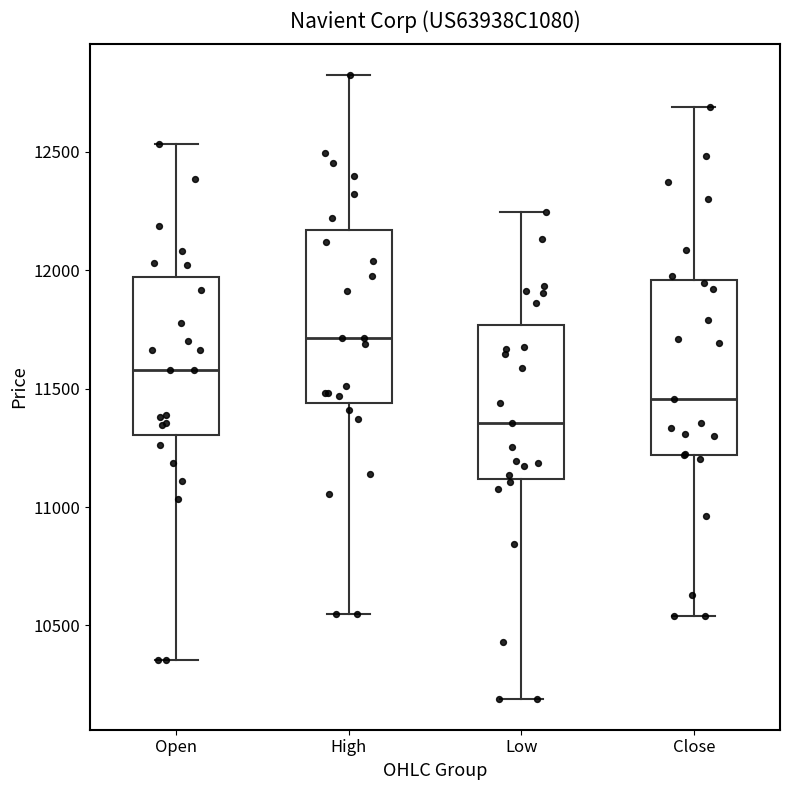

Reading left to right, transcribe this box plot: for each box, give where its median line is, the range the box spans, and where its two whiskers end, as read against the y-axis. The values are not printed on the chart, so give them approximately, as read against the axis.

Open: median 11600, box 11300 to 11950, whiskers 10350 to 12550
High: median 11700, box 11450 to 12150, whiskers 10550 to 12800
Low: median 11350, box 11100 to 11750, whiskers 10200 to 12250
Close: median 11450, box 11200 to 11950, whiskers 10550 to 12700